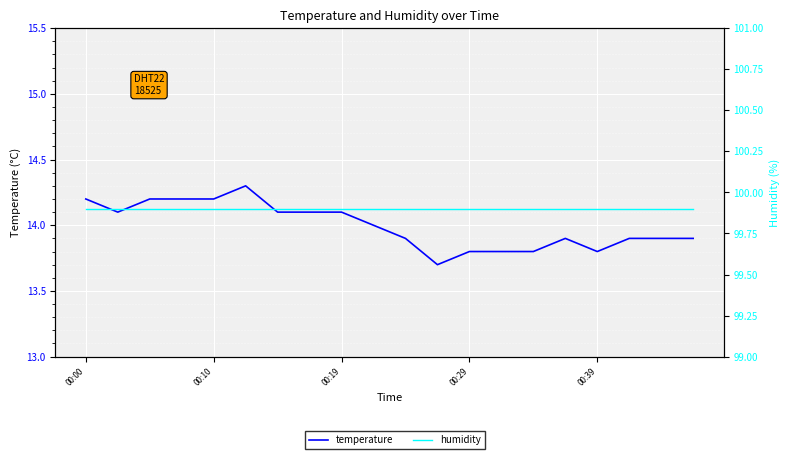

At which category is the sum across all series the highest?

5